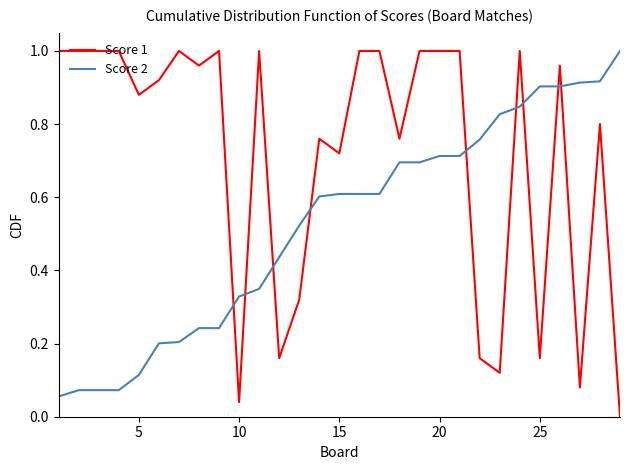

Rank the series by their average value, from lowest to highest.

Score 2, Score 1